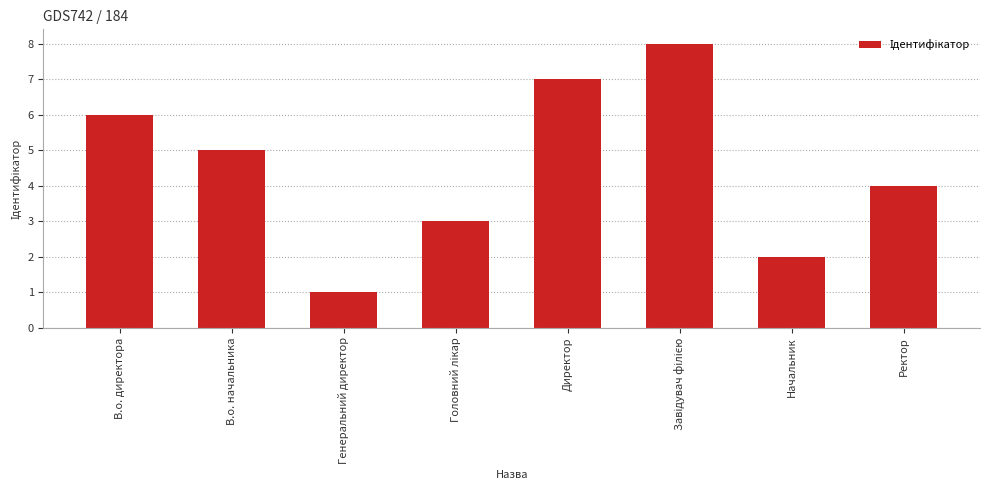

Where does the data first go above 5?

В.о. директора